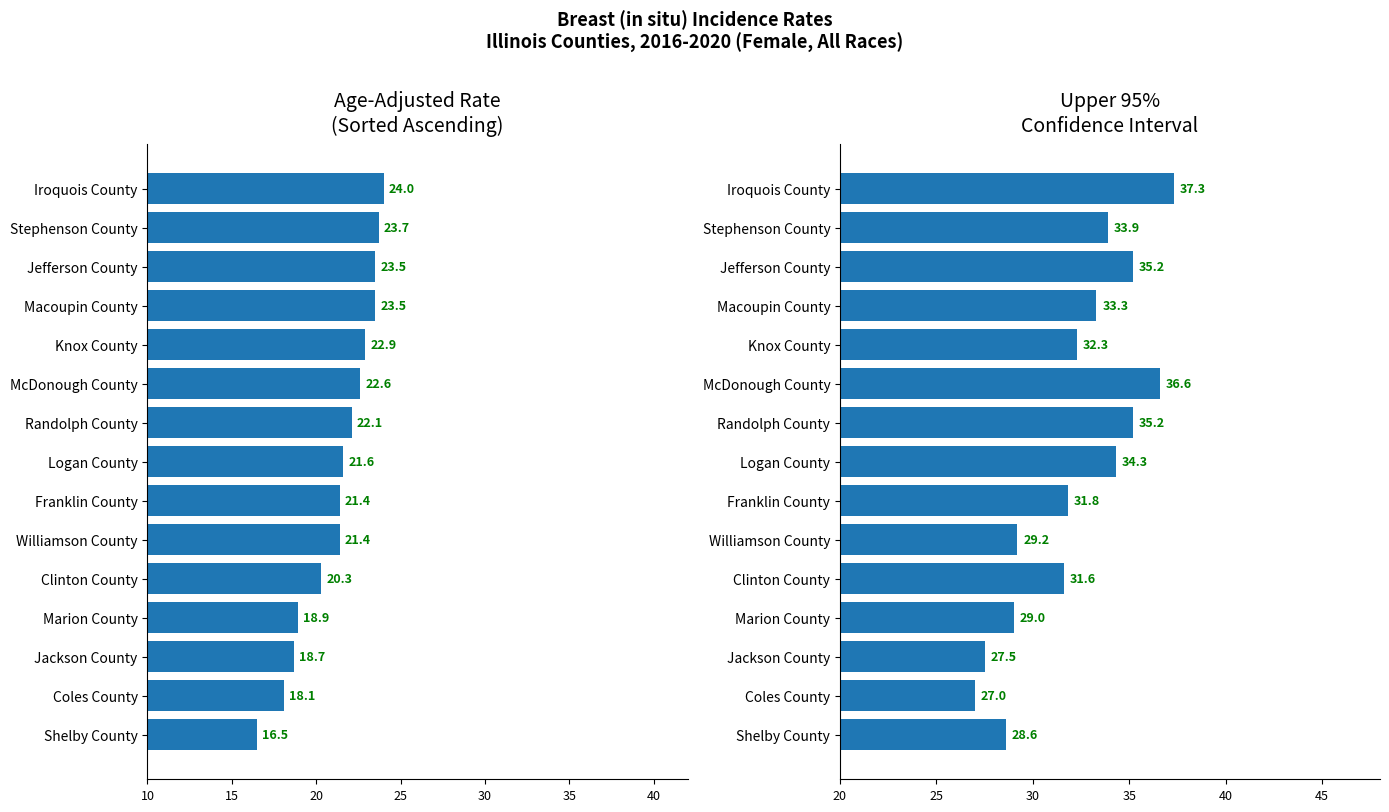

What is the lowest value of the Age-Adjusted Rate series?

16.5